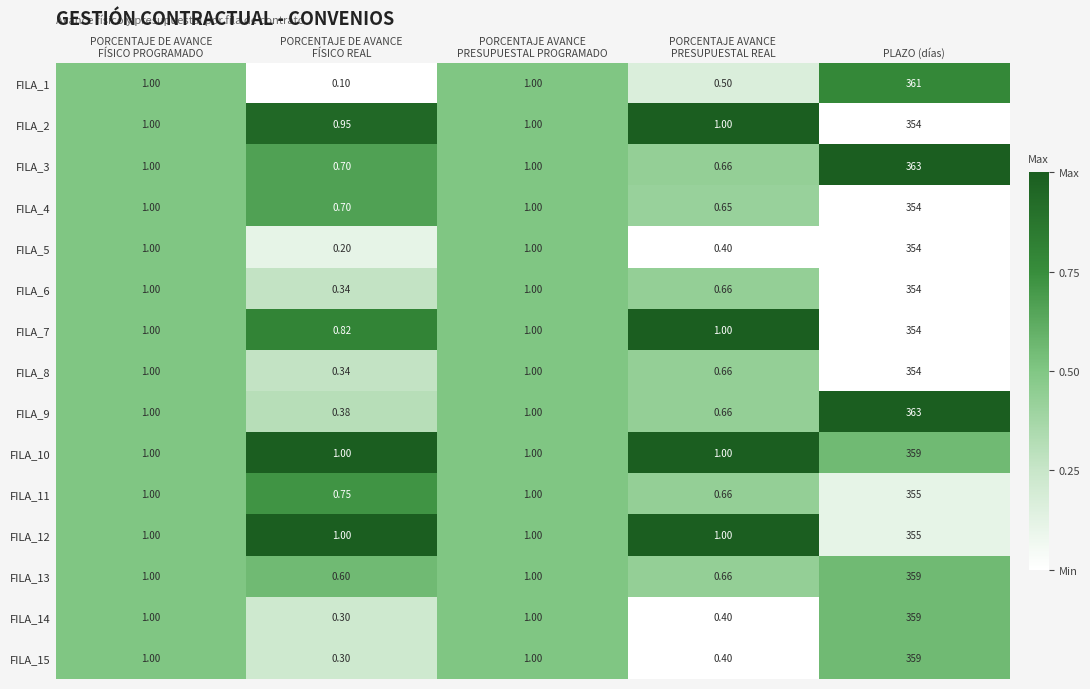

At which category is the sum across all series the highest?

PLAZO (días)